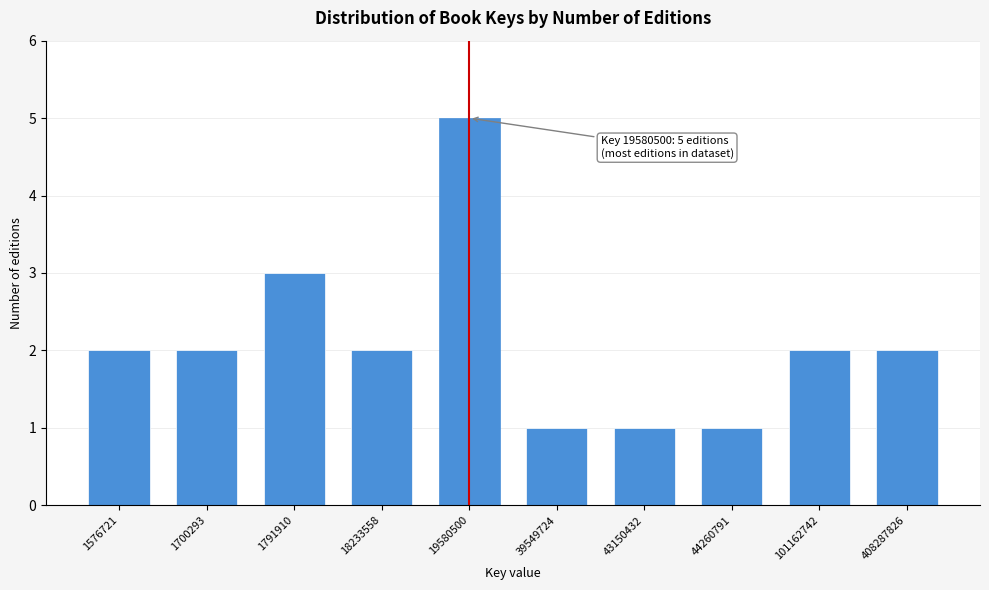

Reading right to left, transcribe all the data shown in this chart.

408287826=2	101162742=2	44260791=1	43150432=1	39549724=1	19580500=5	18233558=2	1791910=3	1700293=2	1576721=2